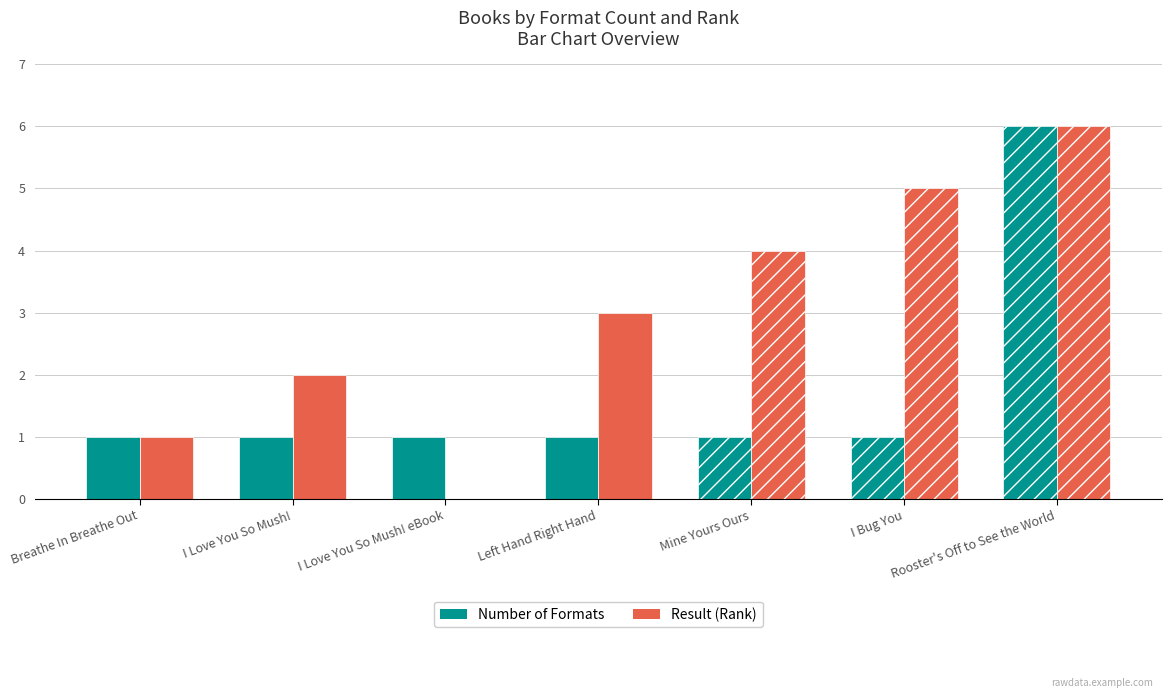

What is the value of the Number of Formats bar at the 2nd from the left?

1